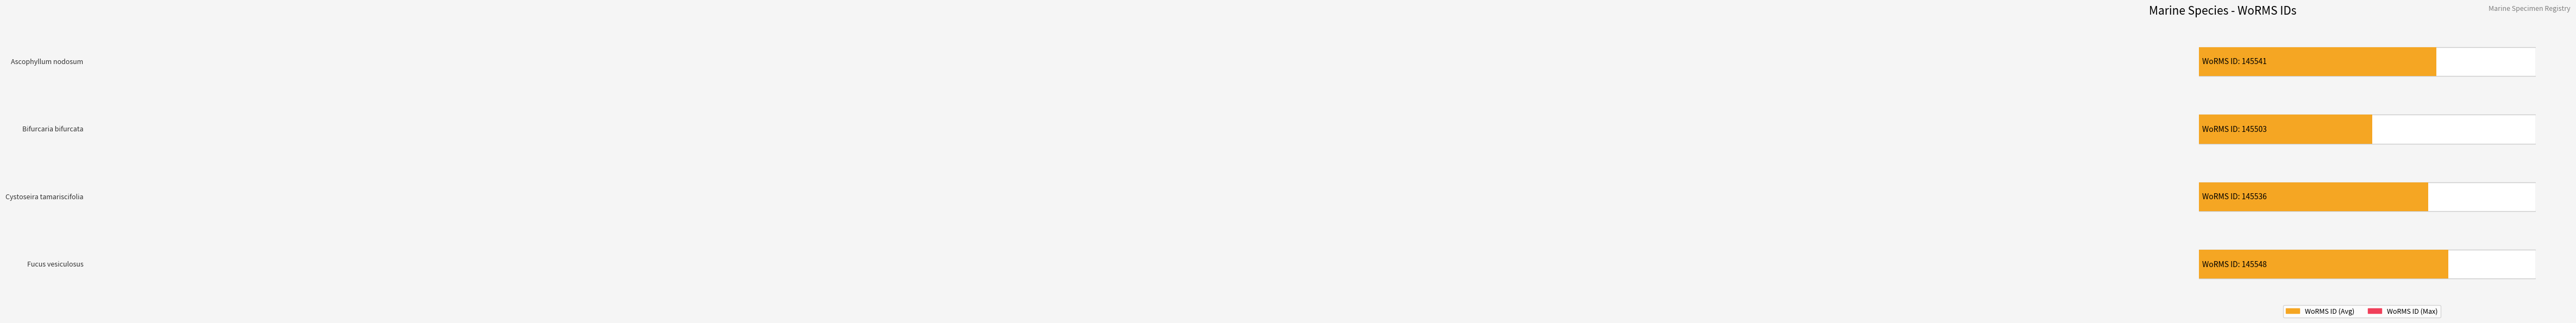

Approximately how many times larger is the value at Cystoseira tamariscifolia compared to Fucus vesiculosus?

1.0